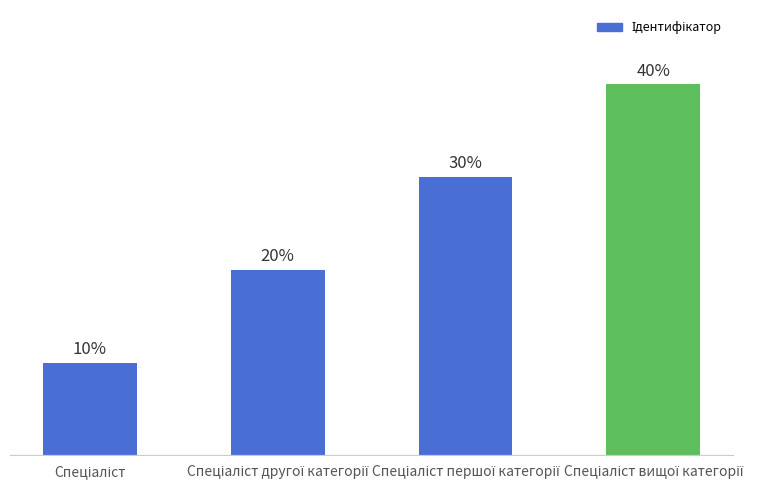

Does the chart contain any negative values?

No